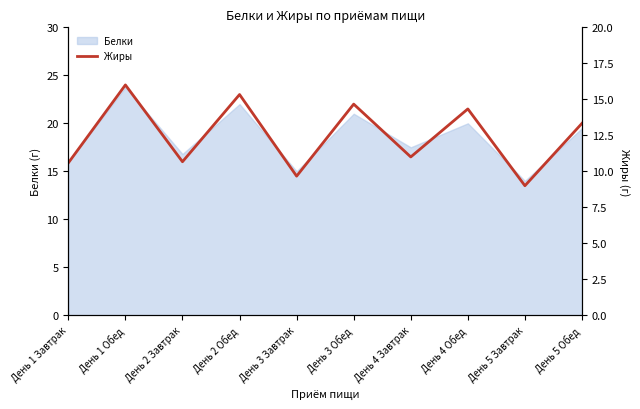

Is the value of Жиры at День 5 Завтрак greater than the value of Жиры (right) at День 4 Завтрак?

Yes